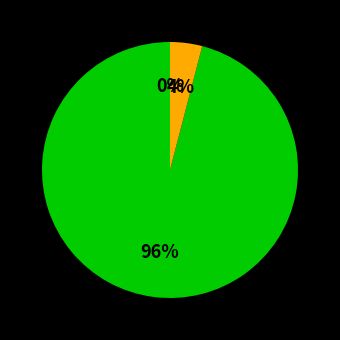

Is it true that Поступило в отчетном периоде is 14% of the pie?

False